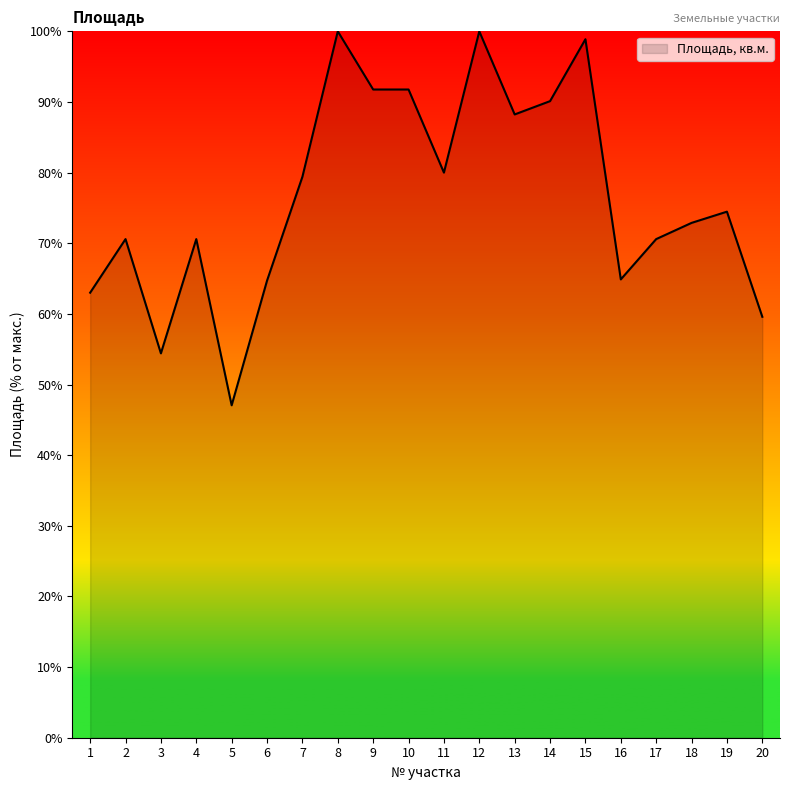

How many lines are shown in the chart?

1